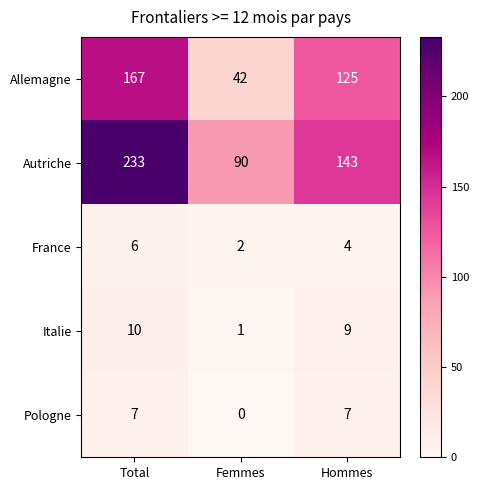

What is the total value across all series at Hommes?

288